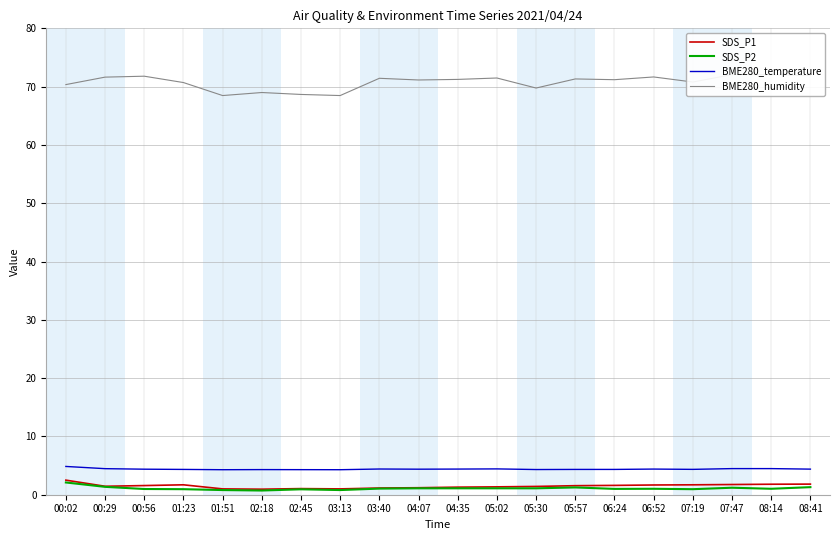

Which has a higher value, 08:14 or 06:52?

08:14